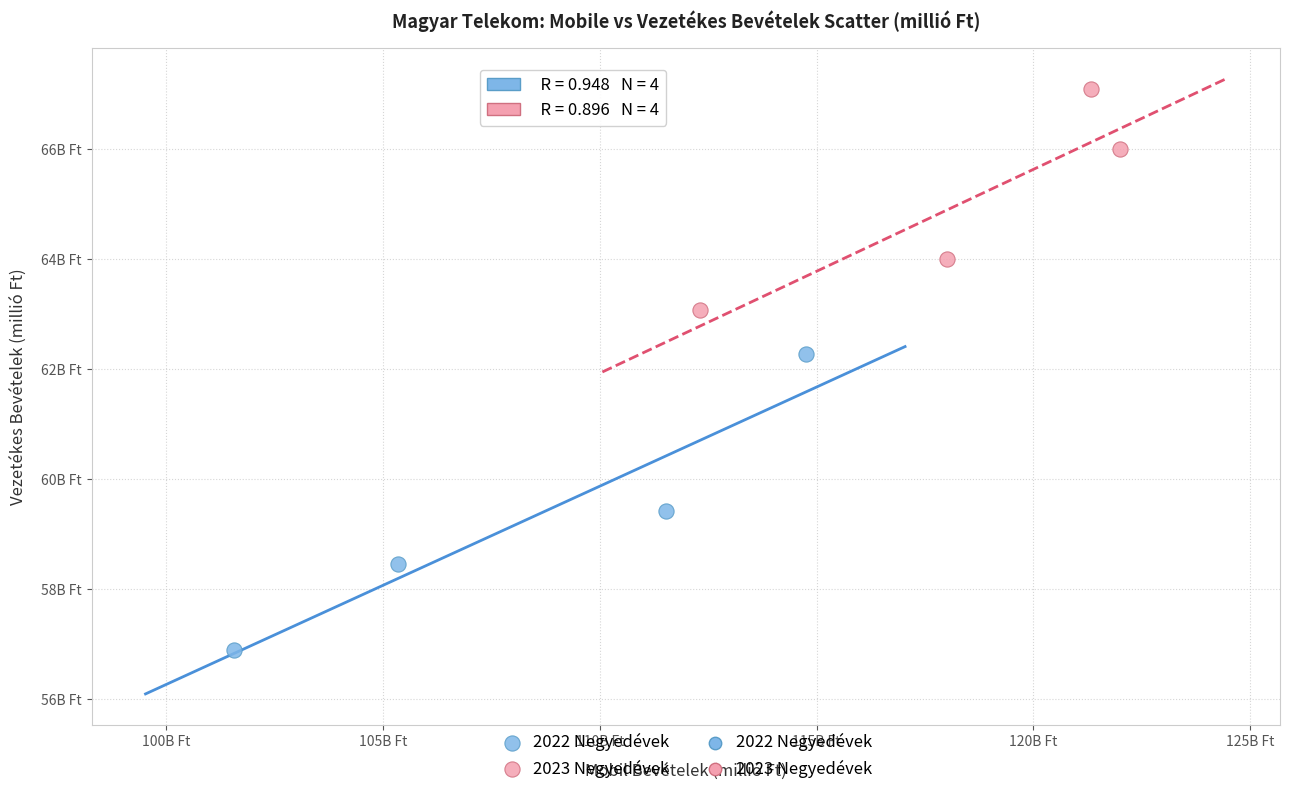

Which series contains the highest Y value?

2023 Negyedévek